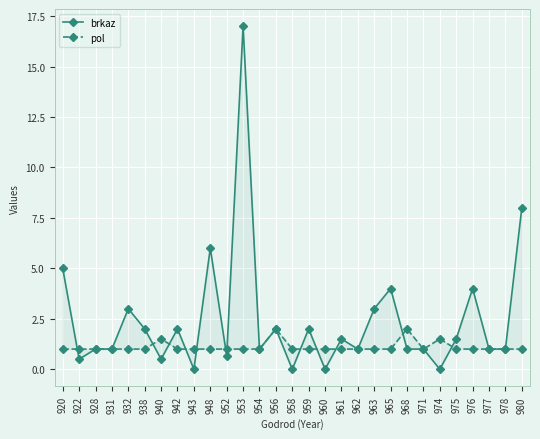

At which label is brkaz closest to 8?

980